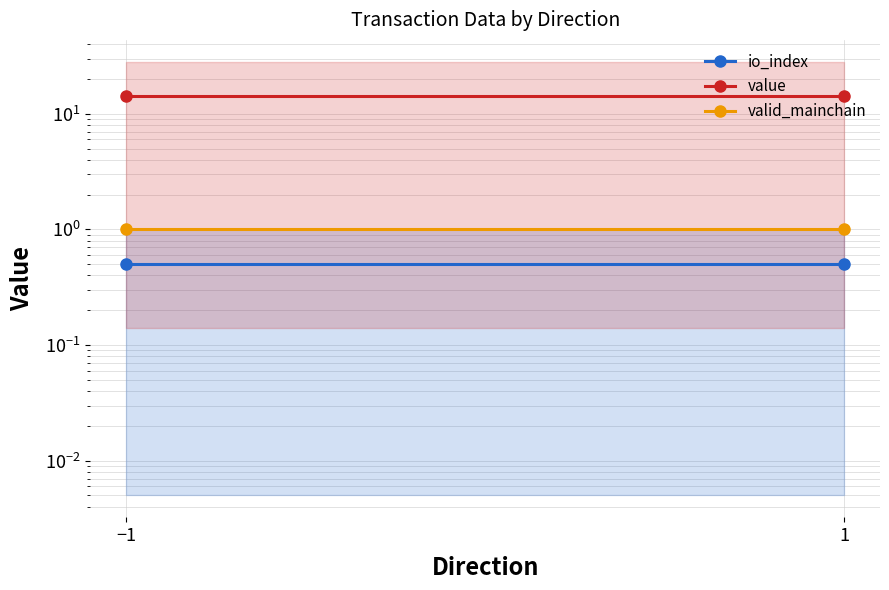

Reading right to left, extract all data points from this chart.

io_index: 1=0.5	−1=0.5
value: 1=14.2	−1=14.2
valid_mainchain: 1=1.0	−1=1.0